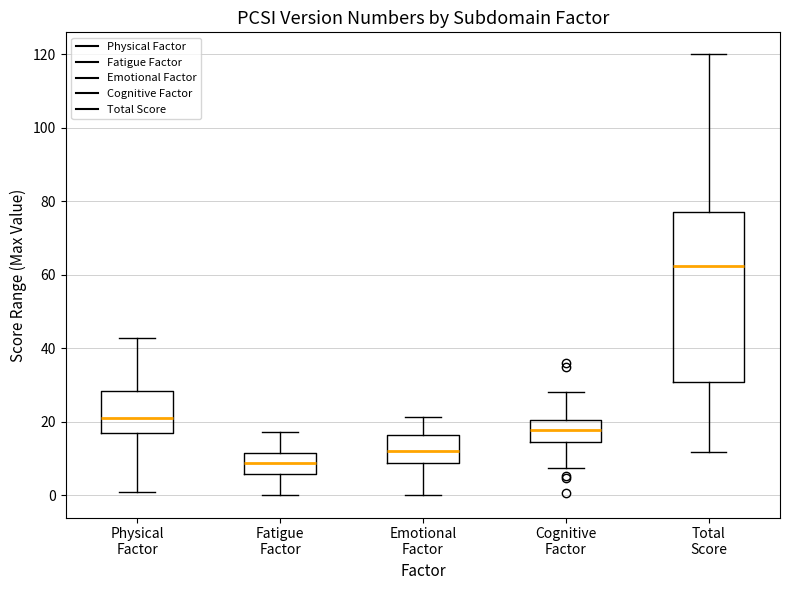

Reading left to right, read every box against the y-axis: the position of its median line, the range the box covers, and the ends of its whiskers. The values are not printed on the chart, so give them approximately, as read against the axis.

Physical Factor: median 22, box 16 to 28, whiskers 2 to 42
Fatigue Factor: median 8, box 6 to 12, whiskers 0 to 18
Emotional Factor: median 12, box 8 to 16, whiskers 0 to 22
Cognitive Factor: median 18, box 14 to 20, whiskers 8 to 28
Total Score: median 62, box 30 to 78, whiskers 12 to 120